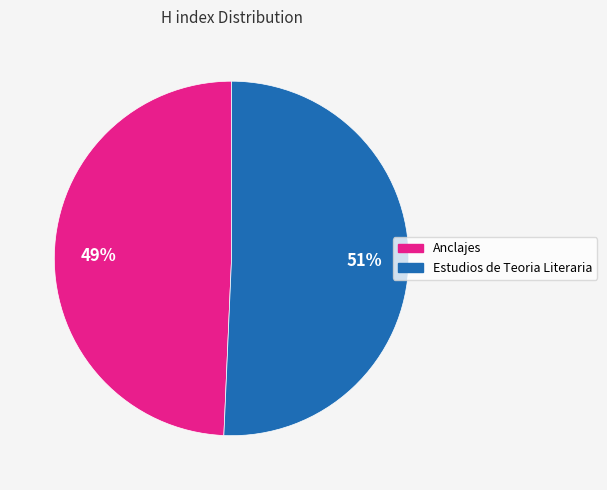

Is the sum of Anclajes and Estudios de Teoria Literaria greater than half?

Yes